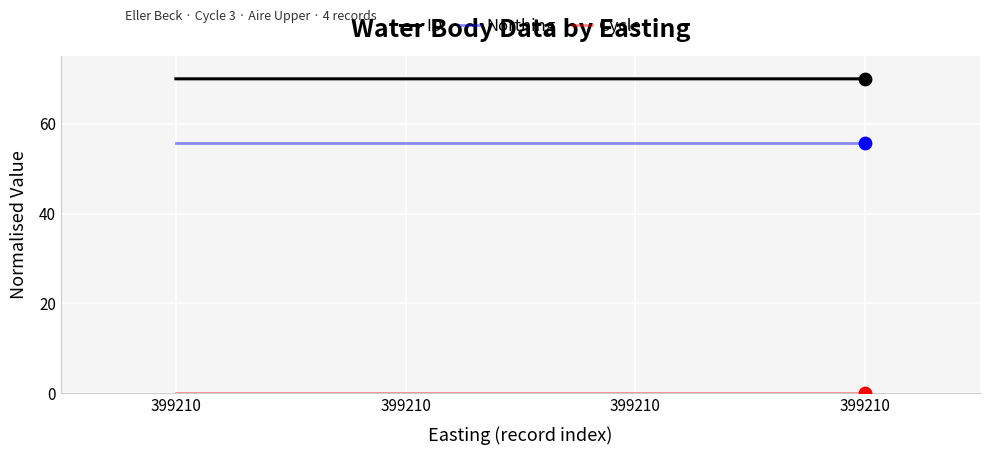

How many lines are shown in the chart?

3